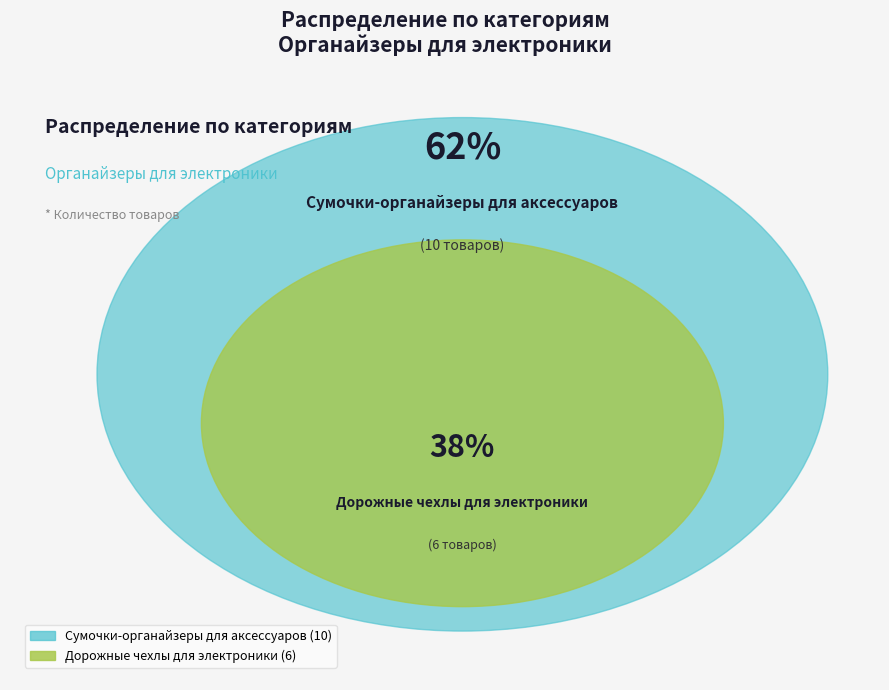

To the nearest percent, what is the average slice percentage?

50%